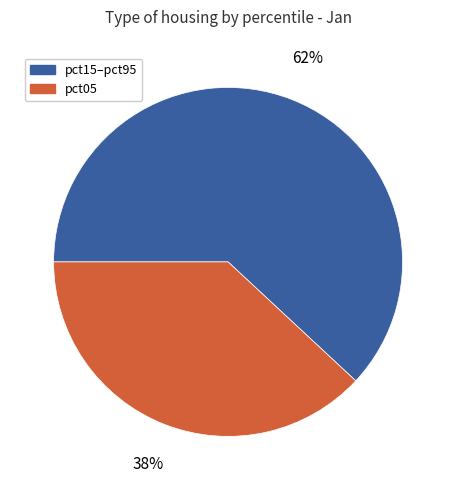

To the nearest percent, what is the difference between the largest and smallest slice percentages?

24%